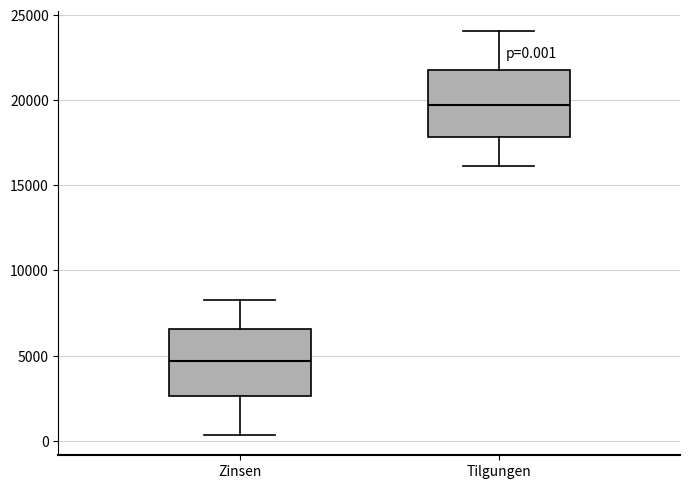

Which box's median line is the highest?

Tilgungen